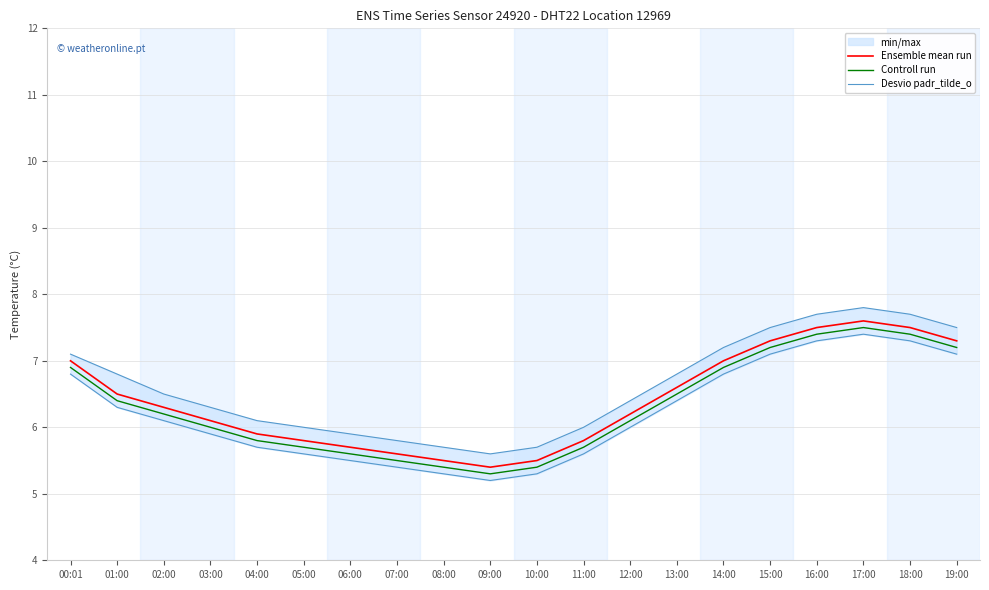

Reading left to right, what are all the values shown in this chart?

Ensemble mean run: 7.0	6.5	6.3	6.1	5.9	5.8	5.7	5.6	5.5	5.4	5.5	5.8	6.2	6.6	7.0	7.3	7.5	7.6	7.5	7.3
Controll run: 6.9	6.4	6.2	6.0	5.8	5.7	5.6	5.5	5.4	5.3	5.4	5.7	6.1	6.5	6.9	7.2	7.4	7.5	7.4	7.2
Desvio padr_tilde_o: 7.1	6.8	6.5	6.3	6.1	6.0	5.9	5.8	5.7	5.6	5.7	6.0	6.4	6.8	7.2	7.5	7.7	7.8	7.7	7.5